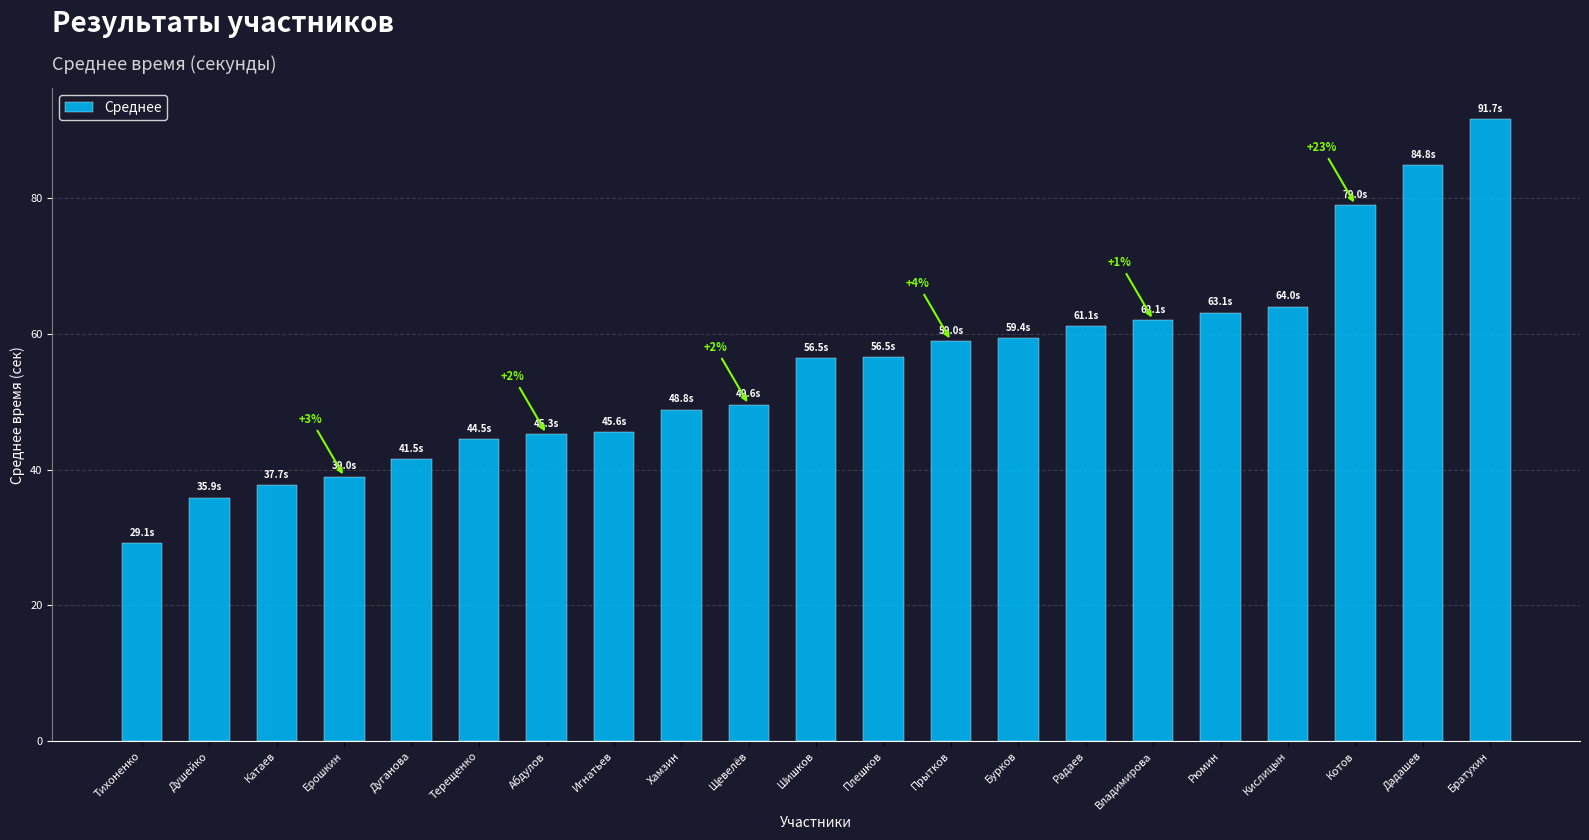

What is the difference between the maximum and minimum values?

62.5